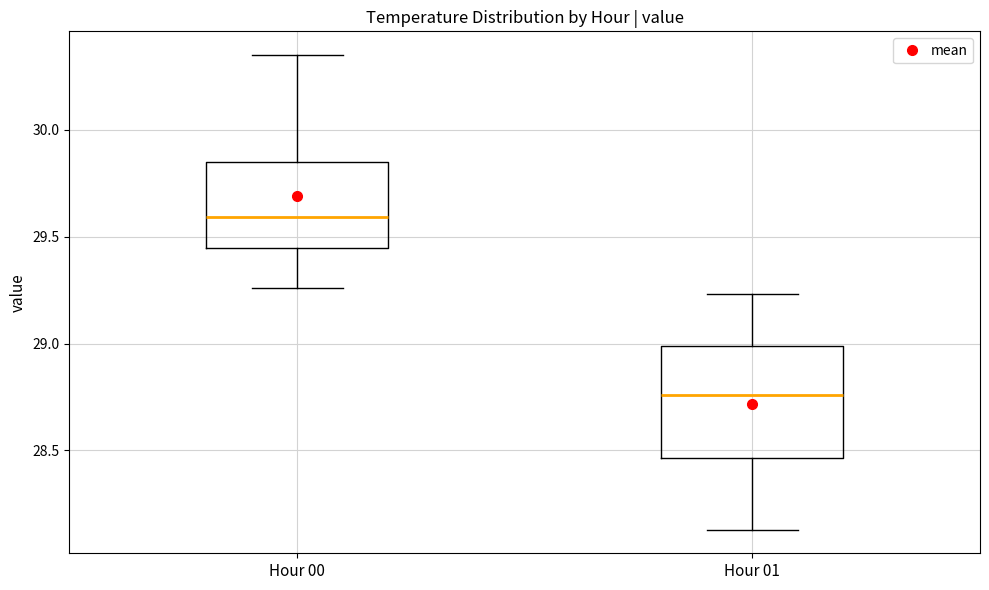

Reading left to right, transcribe this box plot: for each box, give where its median line is, the range the box spans, and where its two whiskers end, as read against the y-axis. The values are not printed on the chart, so give them approximately, as read against the axis.

Hour 00: median 29.60, box 29.45 to 29.85, whiskers 29.25 to 30.35
Hour 01: median 28.75, box 28.45 to 29.00, whiskers 28.15 to 29.25